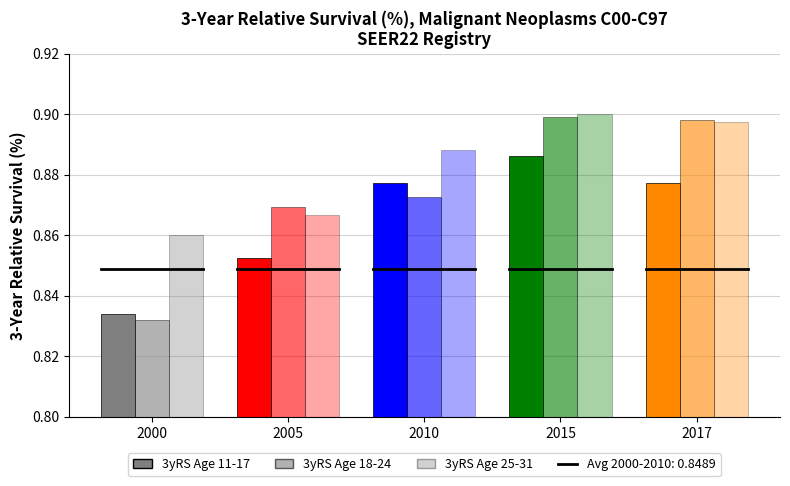

Reading right to left, extract all data points from this chart.

3yRS 11-17: 0.9	0.9	0.9	0.9	0.8
3yRS 18-24: 0.9	0.9	0.9	0.9	0.8
3yRS 25-31: 0.9	0.9	0.9	0.9	0.9